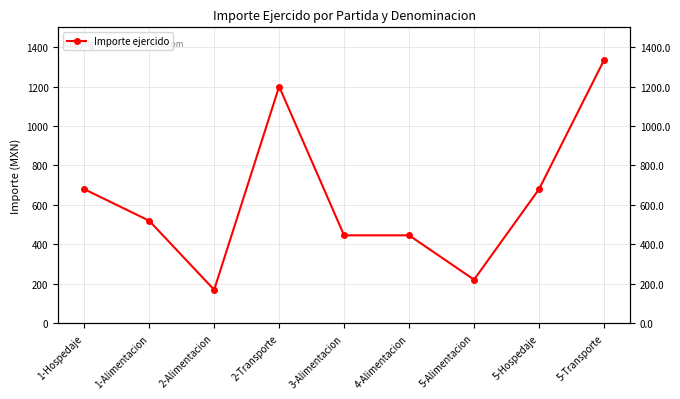

At which category does the chart reach its peak across all series?

5-Transporte